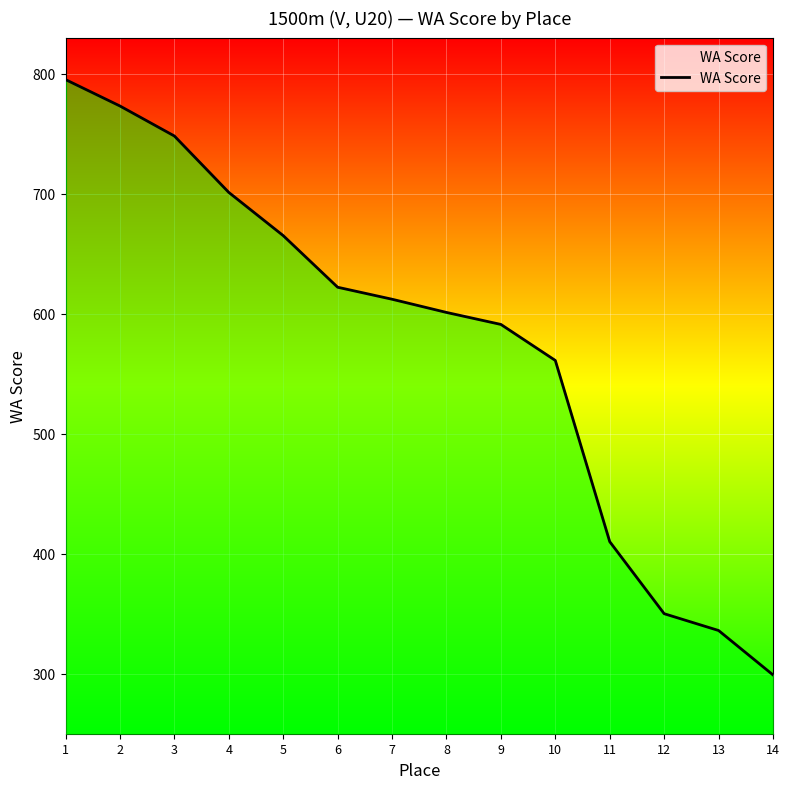

What is the difference between the maximum and minimum values?

496